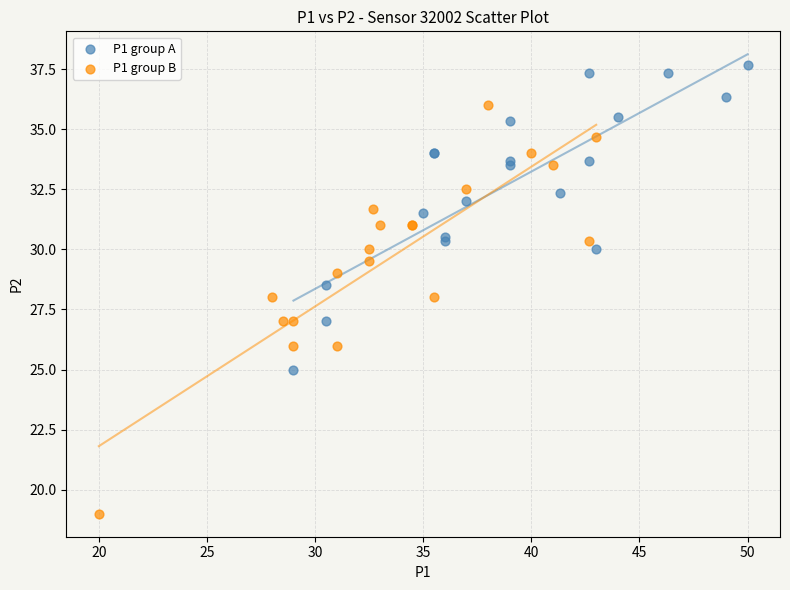

What are all the series names shown in the legend?

P1 group A, P1 group B